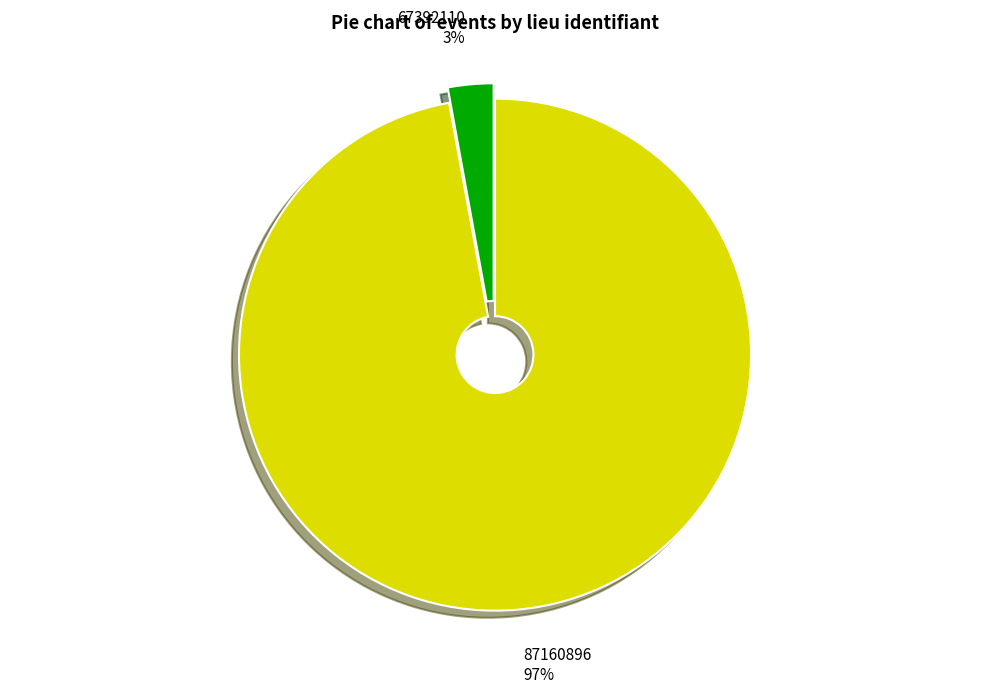

Which slice is the largest?

87160896